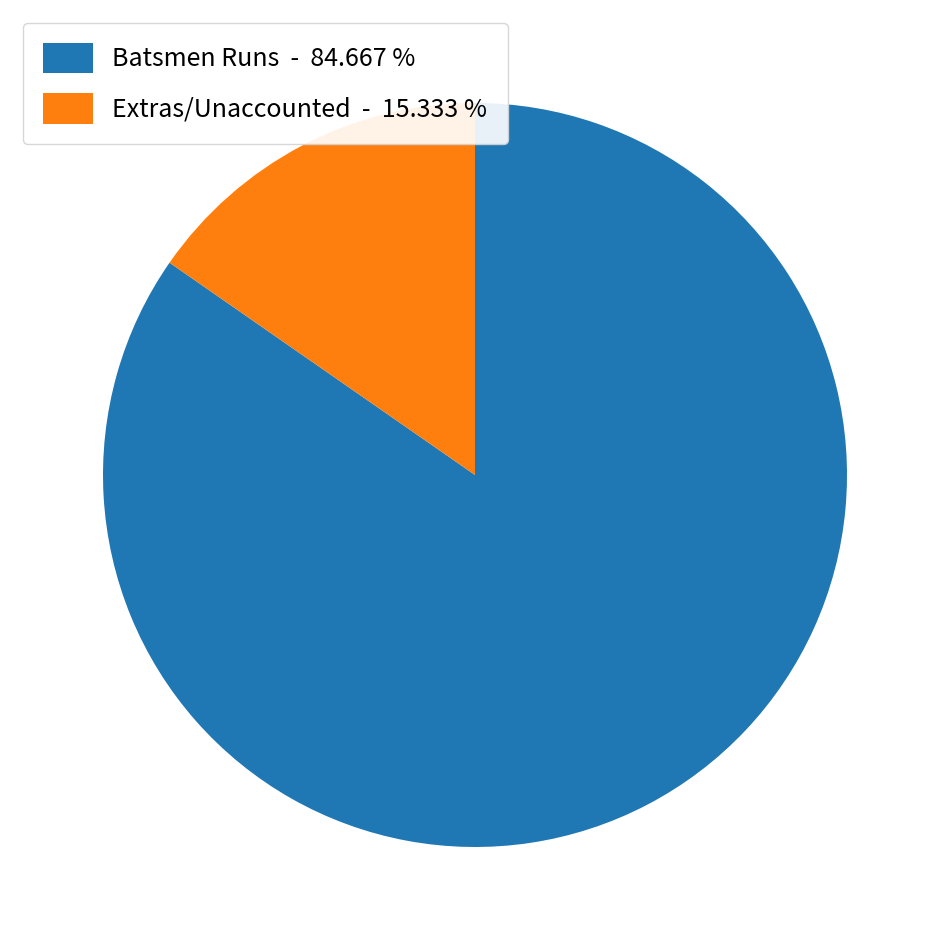

Rank the categories by value from highest to lowest.

Batsmen Runs - 84.667 %, Extras/Unaccounted - 15.333 %